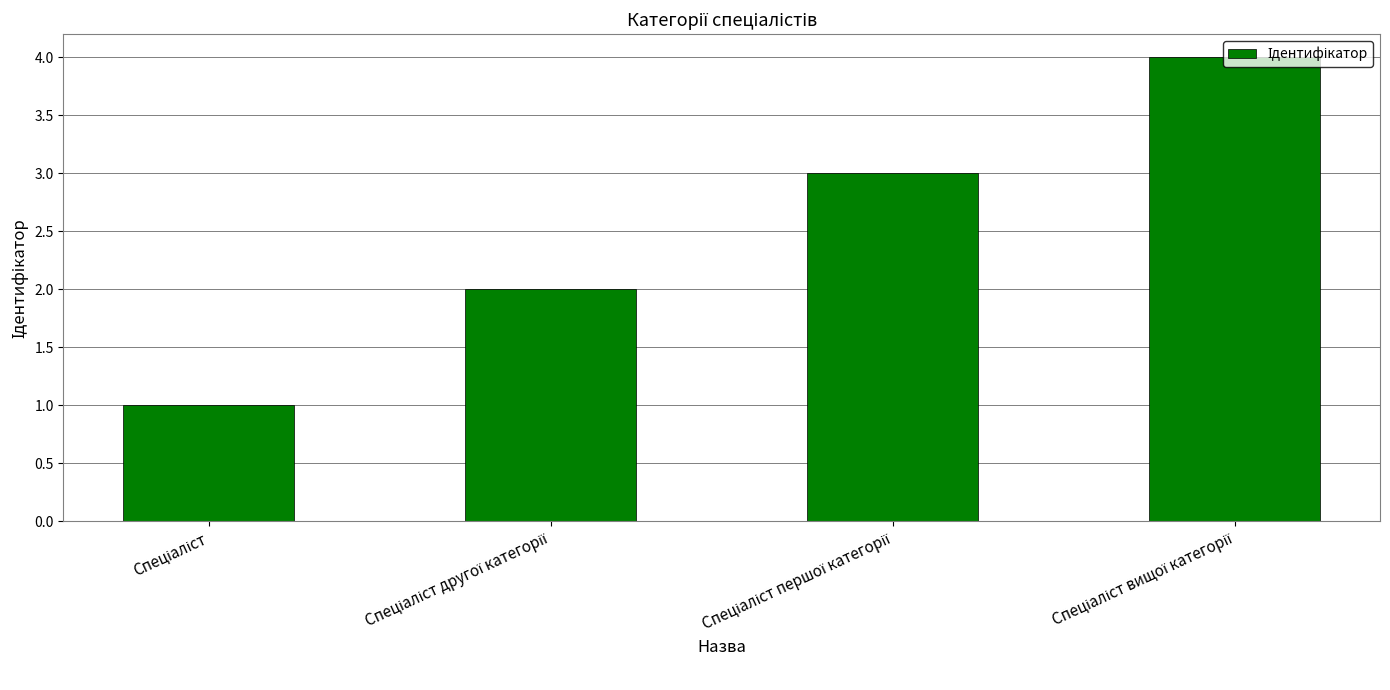

How many values are below 3?

2